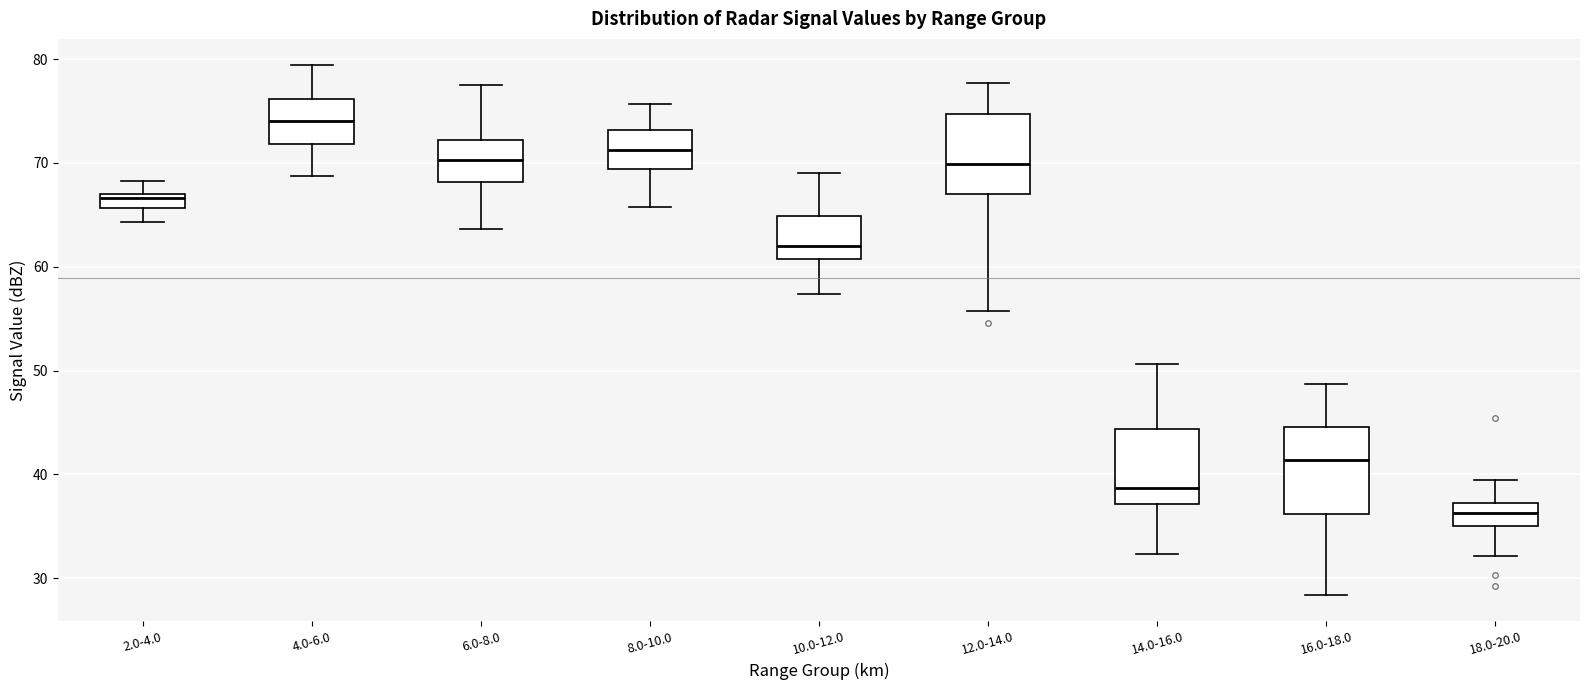

Where is the lower edge of the box for 2.0-4.0 on the y-axis? The values are not printed on the chart, so give them approximately, as read against the axis.

66